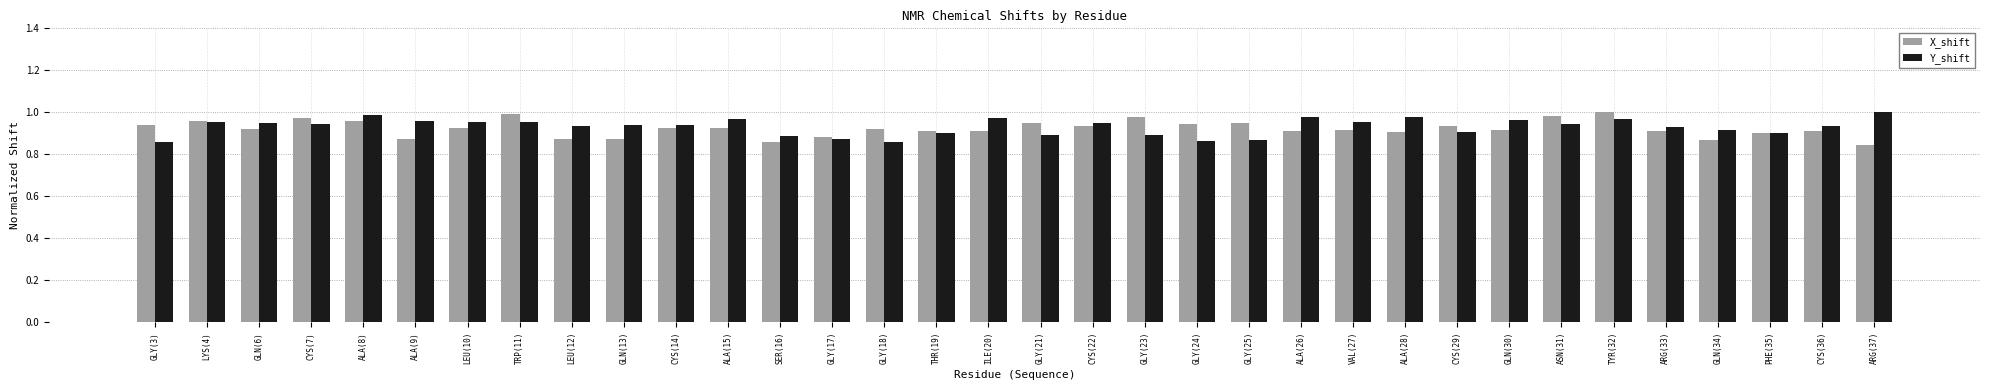

At ILE(20), list the series in order from largest to smallest.

Y_shift, X_shift